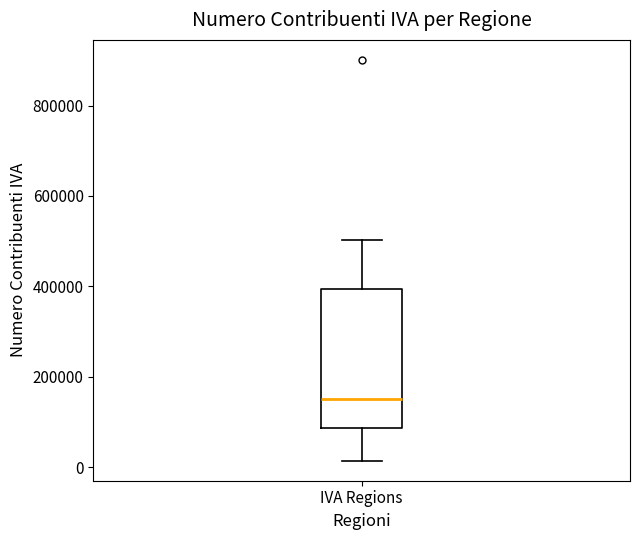

Transcribe this box plot: give where the median line is, the range the box spans, and where the two whiskers end, as read against the y-axis. The values are not printed on the chart, so give them approximately, as read against the axis.

median 160000, box 80000 to 400000, whiskers 20000 to 500000